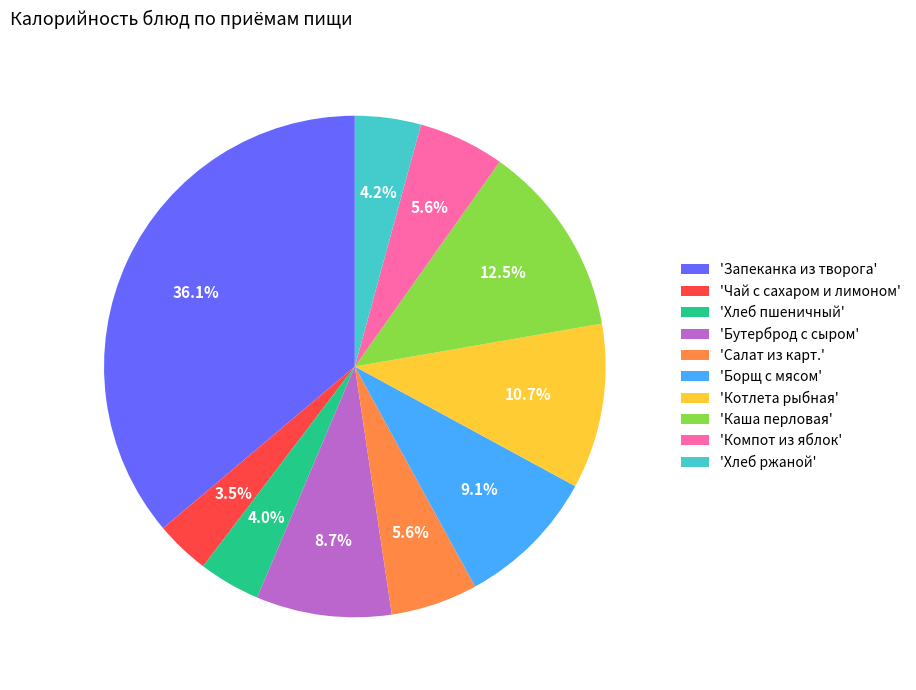

Combined, what portion of the pie is 'Борщ с мясом' and 'Котлета рыбная'?

19.8%